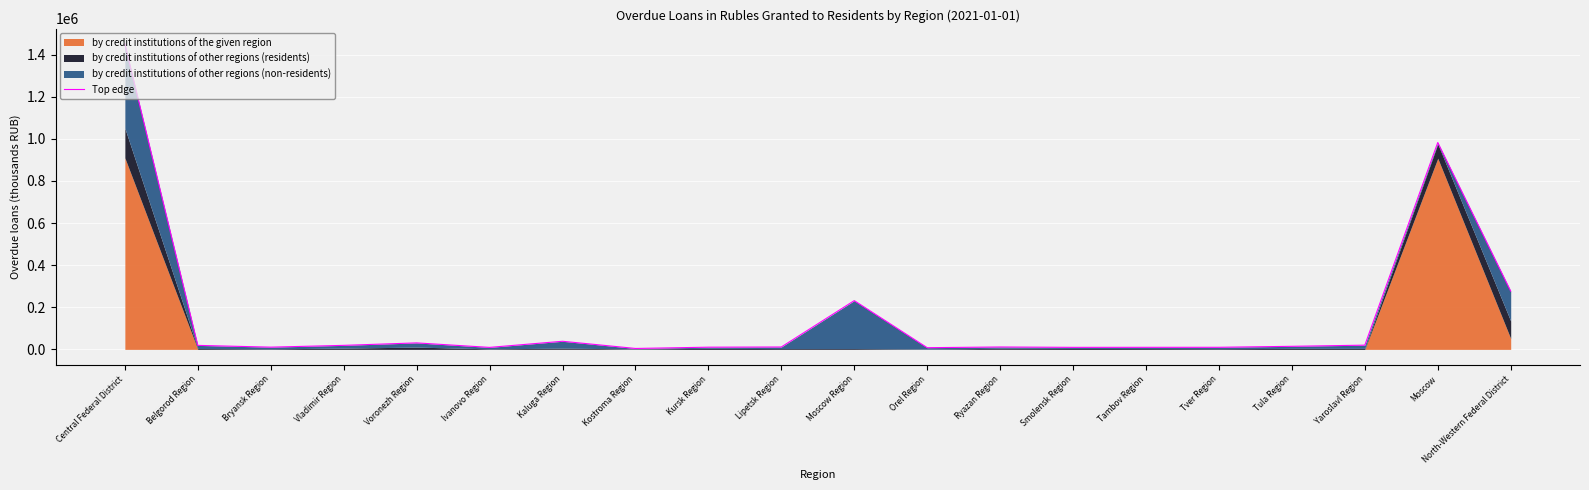

List the labels in order of value, largest first.

Central Federal District, Moscow, North-Western Federal District, Moscow Region, Kaluga Region, Voronezh Region, Yaroslavl Region, Vladimir Region, Belgorod Region, Tula Region, Ryazan Region, Lipetsk Region, Bryansk Region, Kursk Region, Tver Region, Tambov Region, Smolensk Region, Ivanovo Region, Orel Region, Kostroma Region